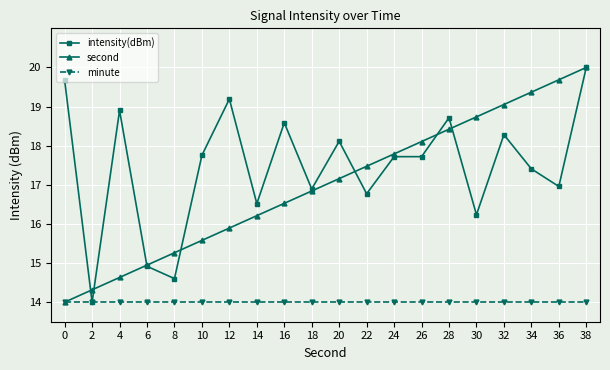

True or false: minute has a value of 7.1 at 16.

False